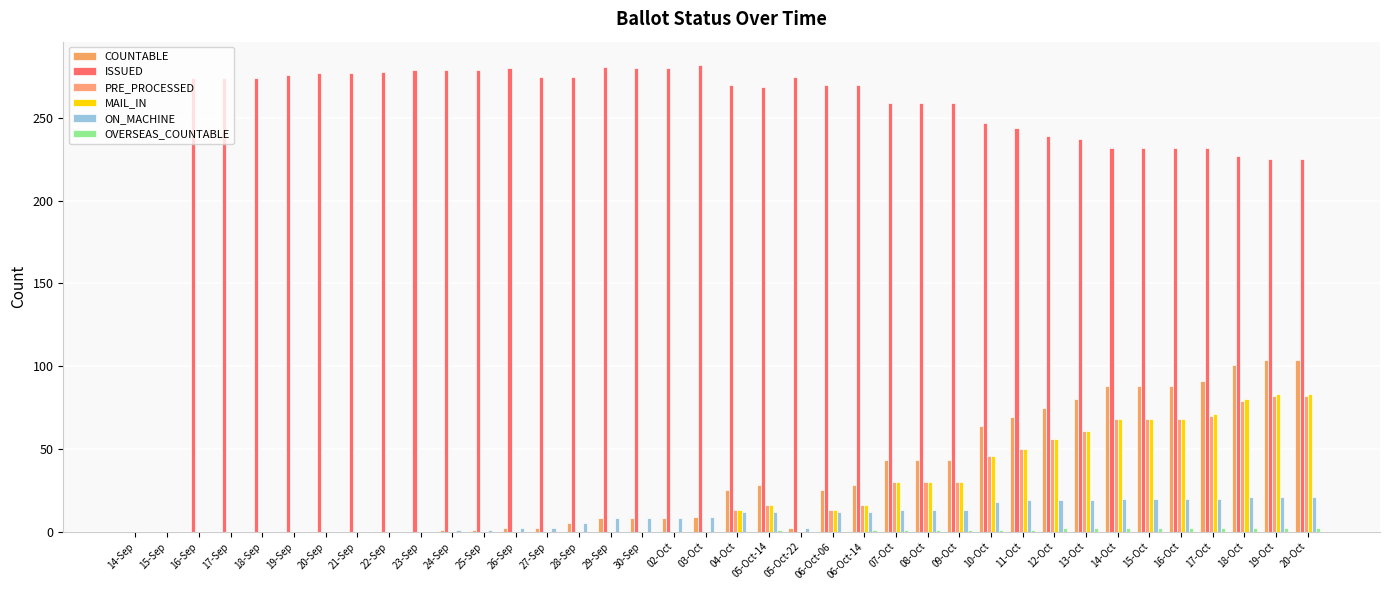

Reading left to right, transcribe all the data shown in this chart.

COUNTABLE: 0	0	0	0	0	0	0	0	0	0	1	1	2	2	5	8	8	8	9	25	28	2	25	28	43	43	43	64	69	75	80	88	88	88	91	101	104	104
ISSUED: 0	0	274	274	274	276	277	277	278	279	279	279	280	275	275	281	280	280	282	270	269	275	270	270	259	259	259	247	244	239	237	232	232	232	232	227	225	225
PRE_PROCESSED: 0	0	0	0	0	0	0	0	0	0	0	0	0	0	0	0	0	0	0	13	16	0	13	16	30	30	30	46	50	56	61	68	68	68	70	79	82	82
MAIL_IN: 0	0	0	0	0	0	0	0	0	0	0	0	0	0	0	0	0	0	0	13	16	0	13	16	30	30	30	46	50	56	61	68	68	68	71	80	83	83
ON_MACHINE: 0	0	0	0	0	0	0	0	0	0	1	1	2	2	5	8	8	8	9	12	12	2	12	12	13	13	13	18	19	19	19	20	20	20	20	21	21	21
OVERSEAS_COUNTABLE: 0	0	0	0	0	0	0	0	0	0	0	0	0	0	0	0	0	0	0	0	1	0	0	1	1	1	1	1	1	2	2	2	2	2	2	2	2	2